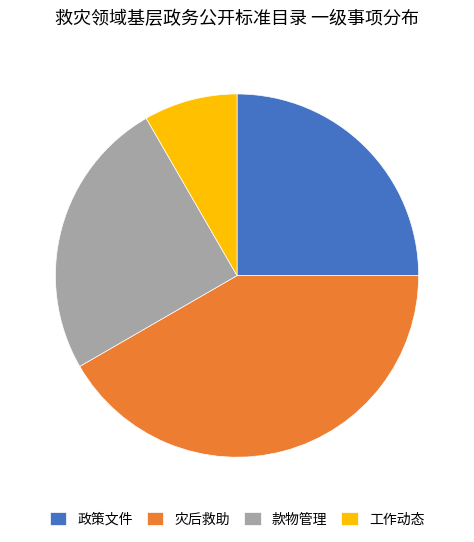

Do 灾后救助 and 政策文件 together represent more than half of the pie?

Yes